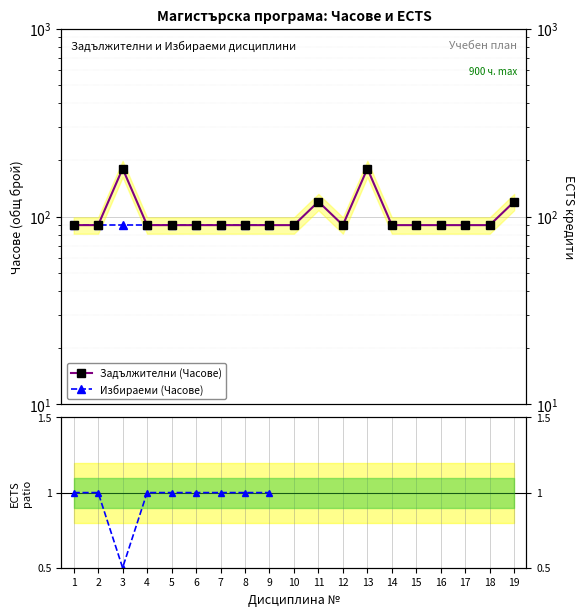

What is the minimum value shown in the chart?

0.5